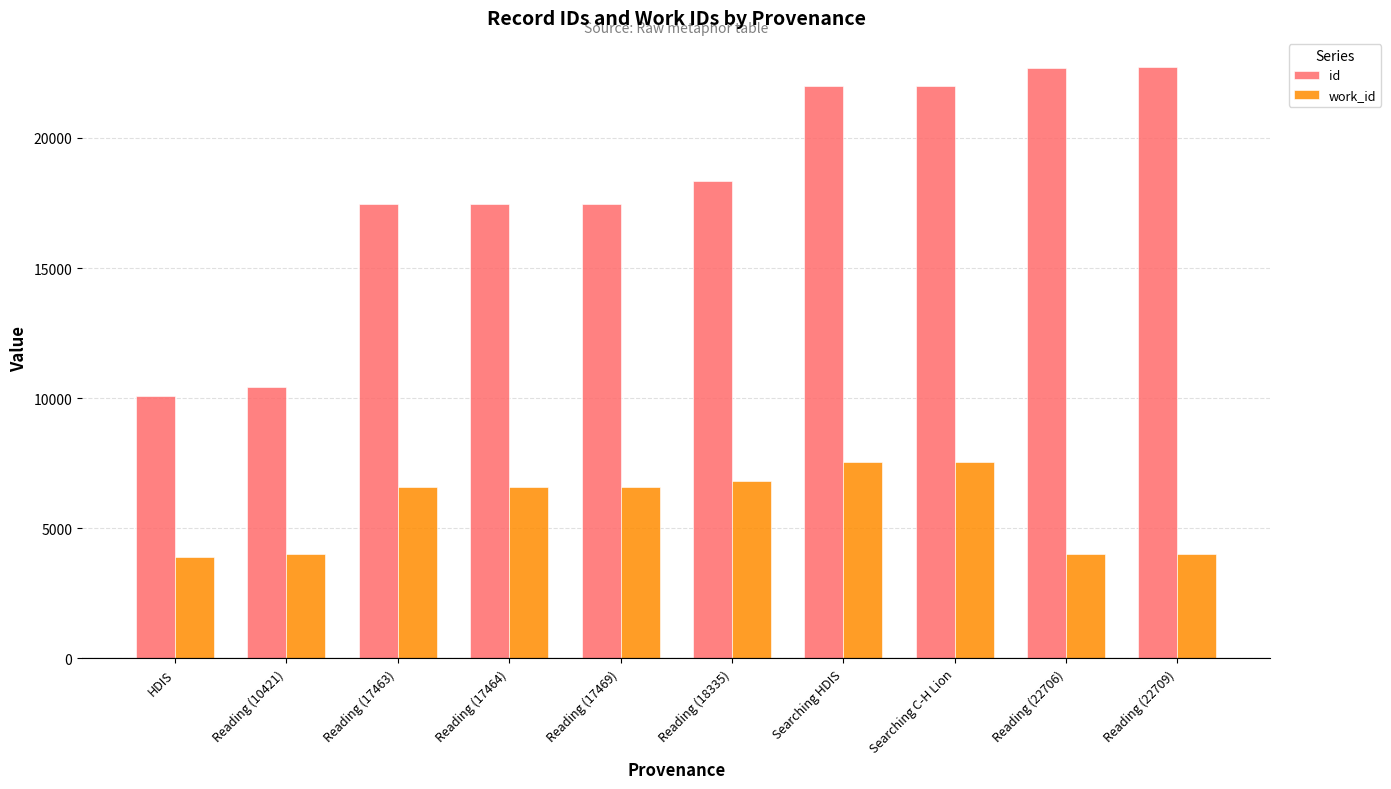

Which series has the largest total across all categories?

id